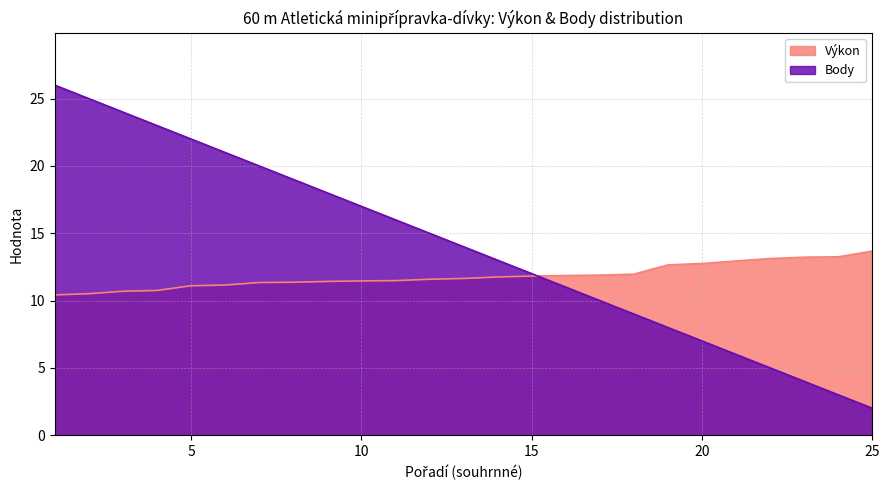

At how many categories does at least one series exceed 23?

3